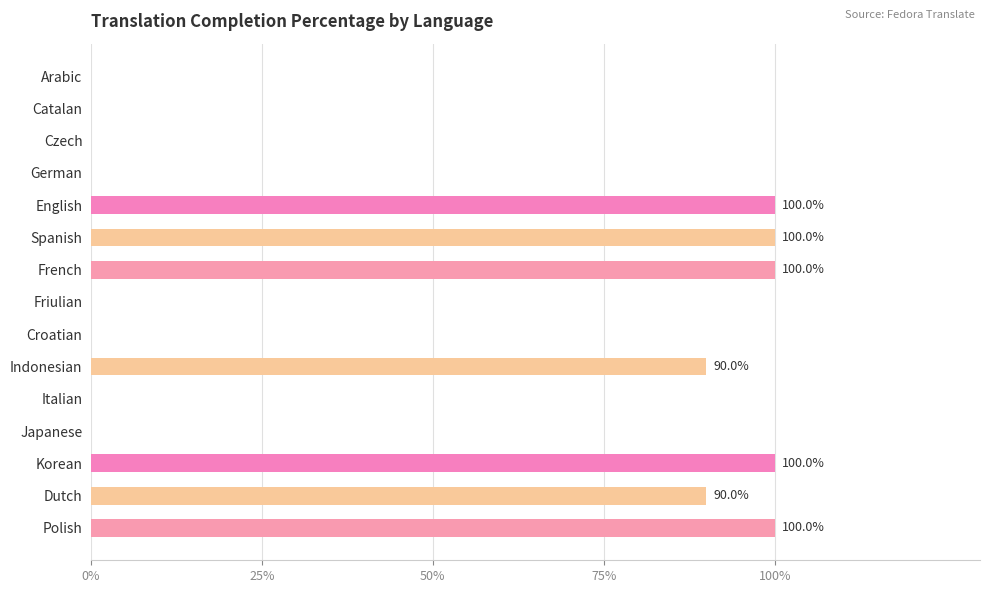

Reading top to bottom, list all the values displayed in this chart.

Arabic=0	Catalan=0	Czech=0	German=0	English=100	Spanish=100	French=100	Friulian=0	Croatian=0	Indonesian=90	Italian=0	Japanese=0	Korean=100	Dutch=90	Polish=100